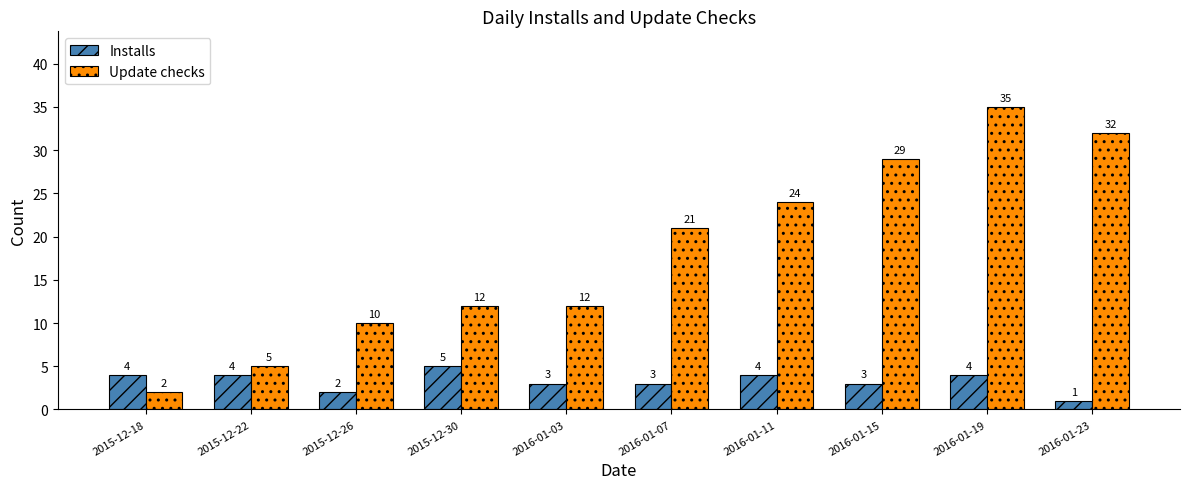

The Update checks series shows 12 at 2016-01-03. True or false?

True